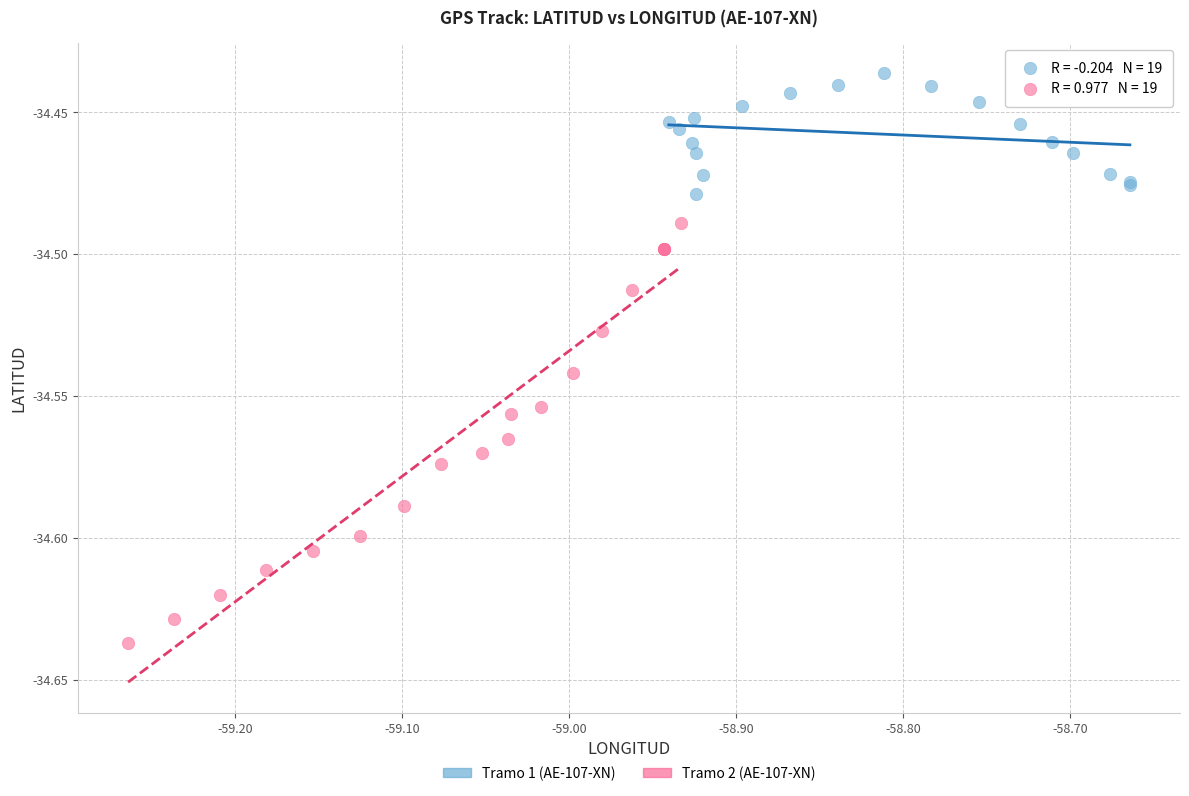

Which series reaches the minimum Y coordinate?

Tramo 2 (AE-107-XN)